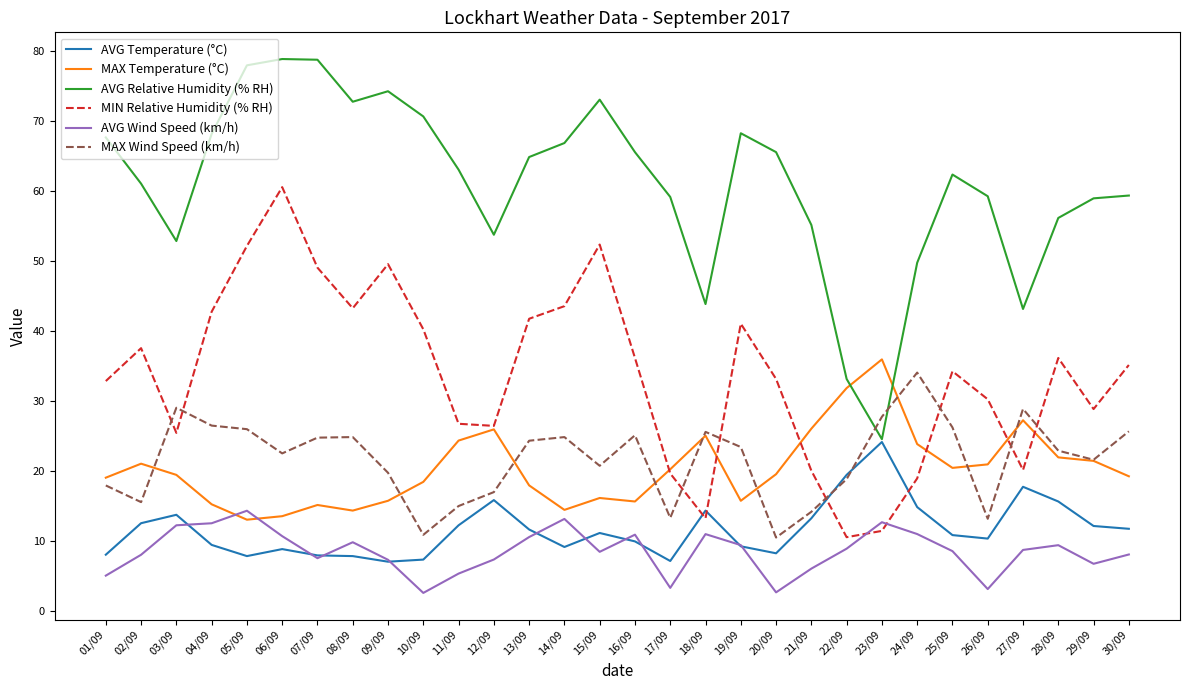

How many times do MAX Wind Speed (km/h) and AVG Relative Humidity (% RH) cross each other?

2